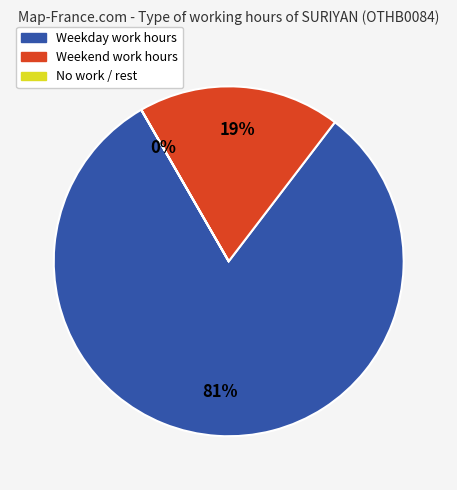

To the nearest percent, what is the difference between the largest and smallest slice percentages?

81%